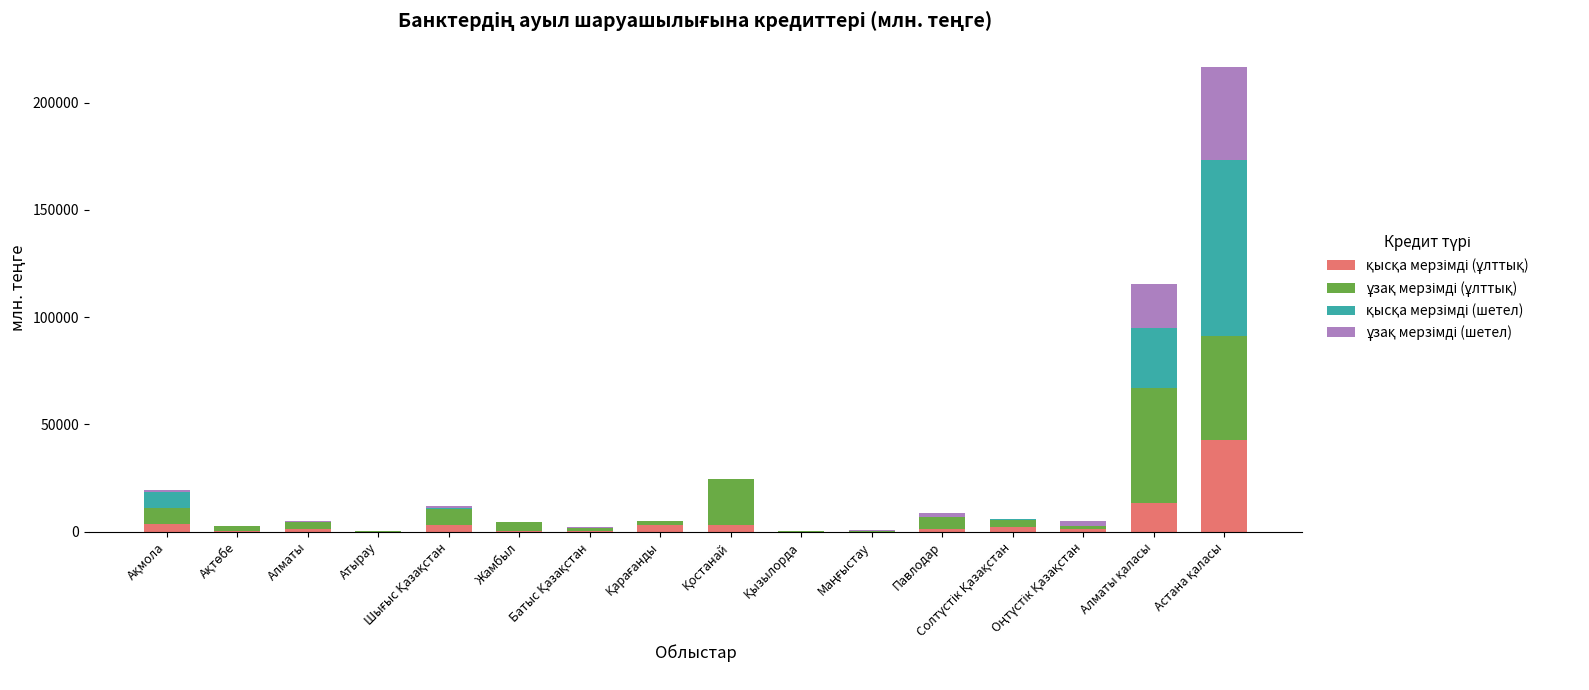

Which series has the largest range (max minus min)?

қысқа мерзімді (шетел)